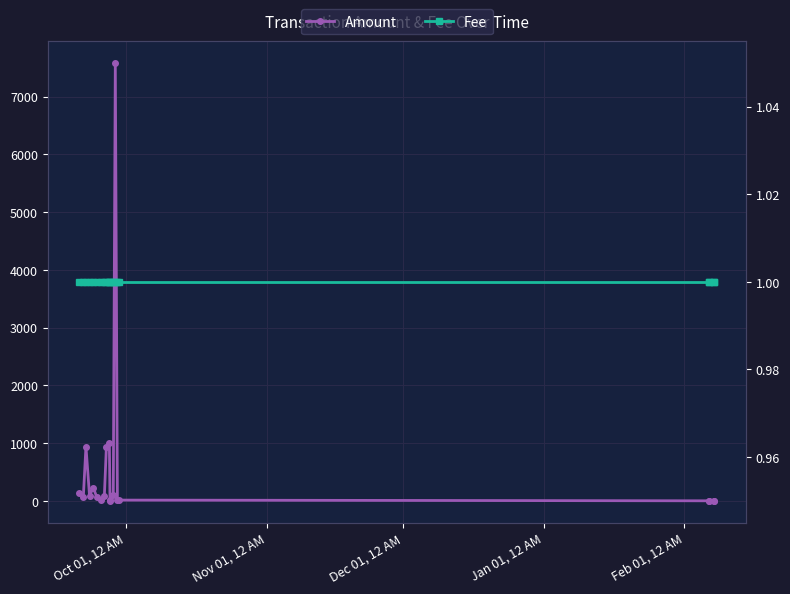

What is the average value of the Amount series?

564.2